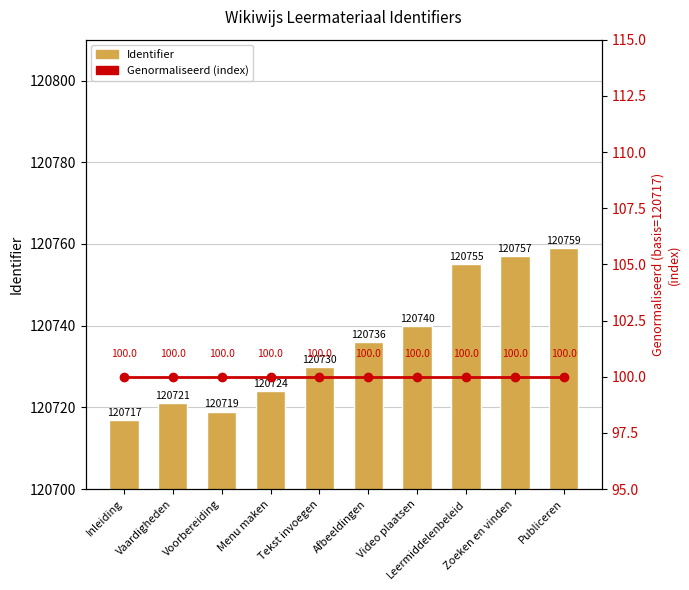

List the series in order of their peak value, highest first.

Identifier, Genormaliseerd (index)